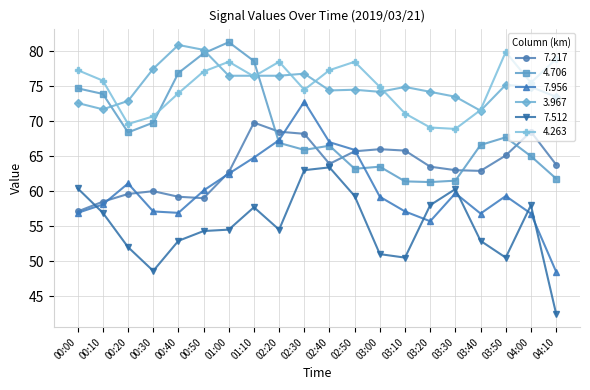

What are all the series names shown in the legend?

7.217, 4.706, 7.956, 3.967, 7.512, 4.263